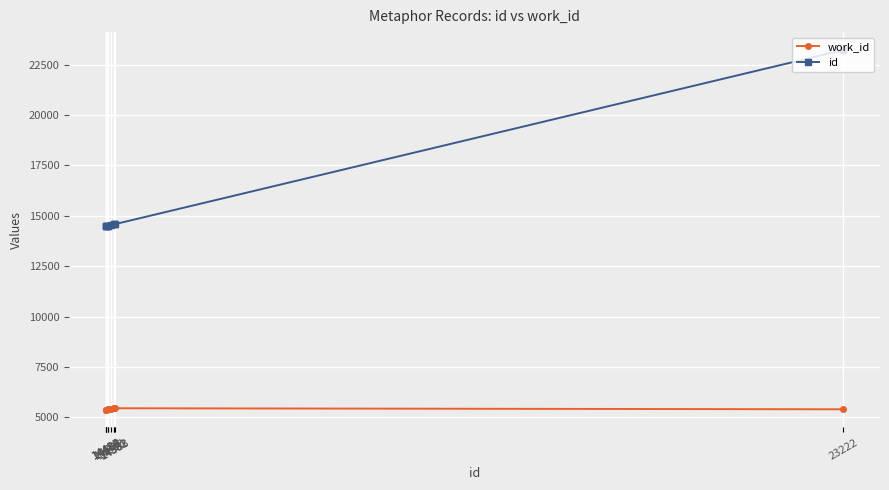

Which series has the largest total across all categories?

id